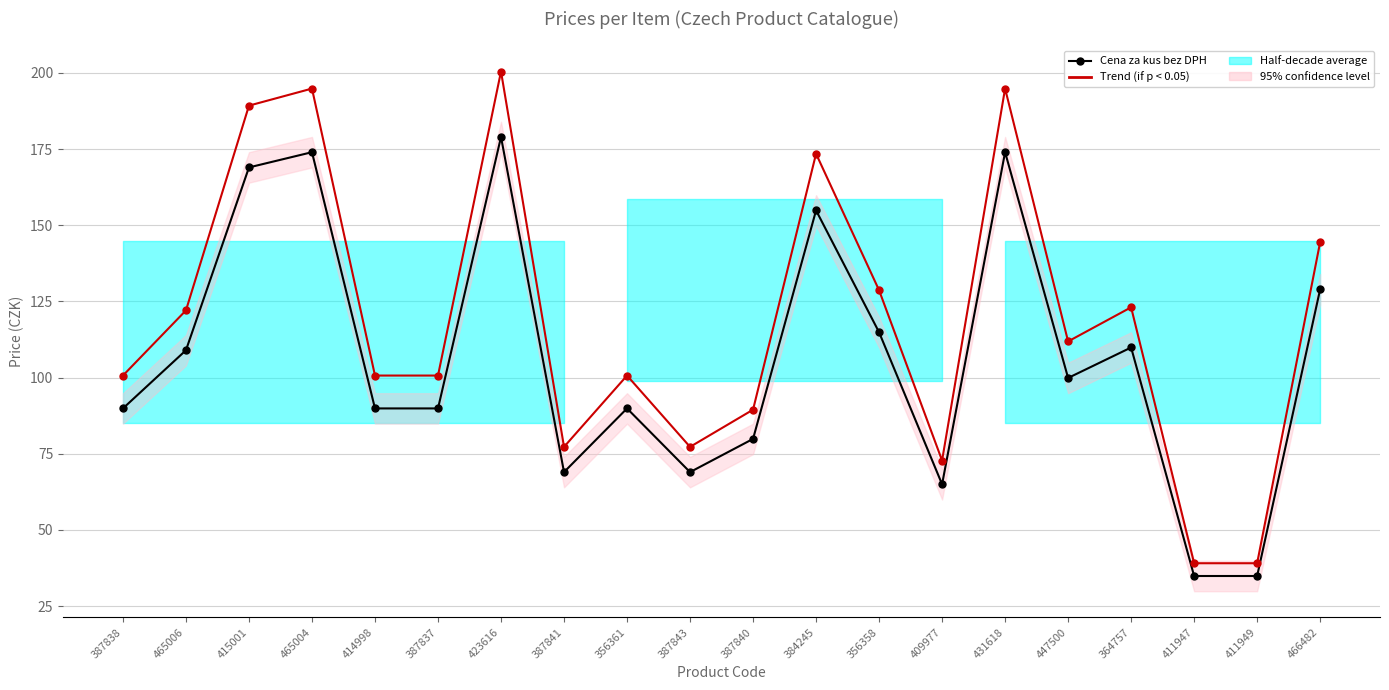

Which label corresponds to the largest value in the chart?

423616